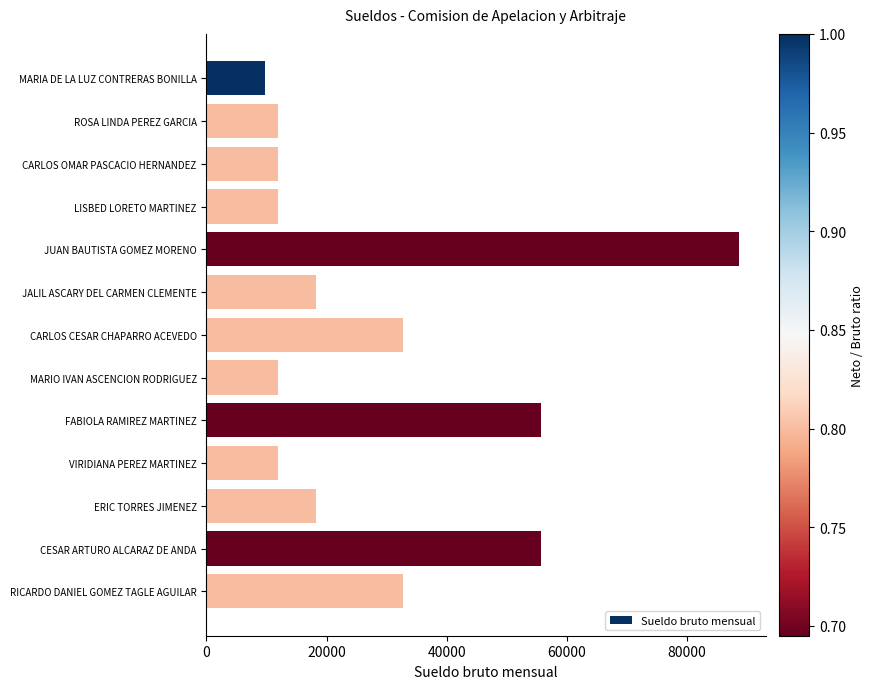

Reading top to bottom, extract all data points from this chart.

9739	11919	11919	11919	88638	18204	32667	11919	55711	11919	18204	55711	32667